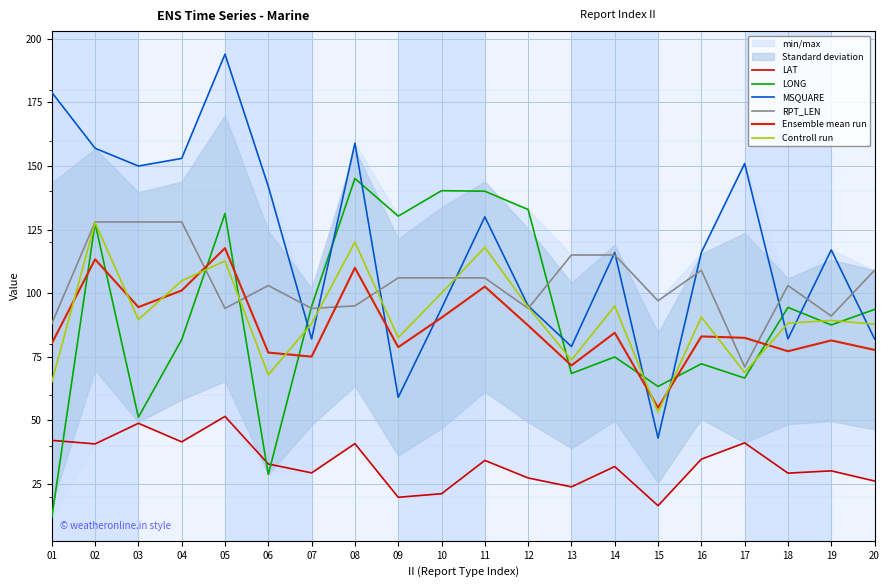

Is the value of LONG at 11 greater than the value of RPT_LEN at 11?

Yes